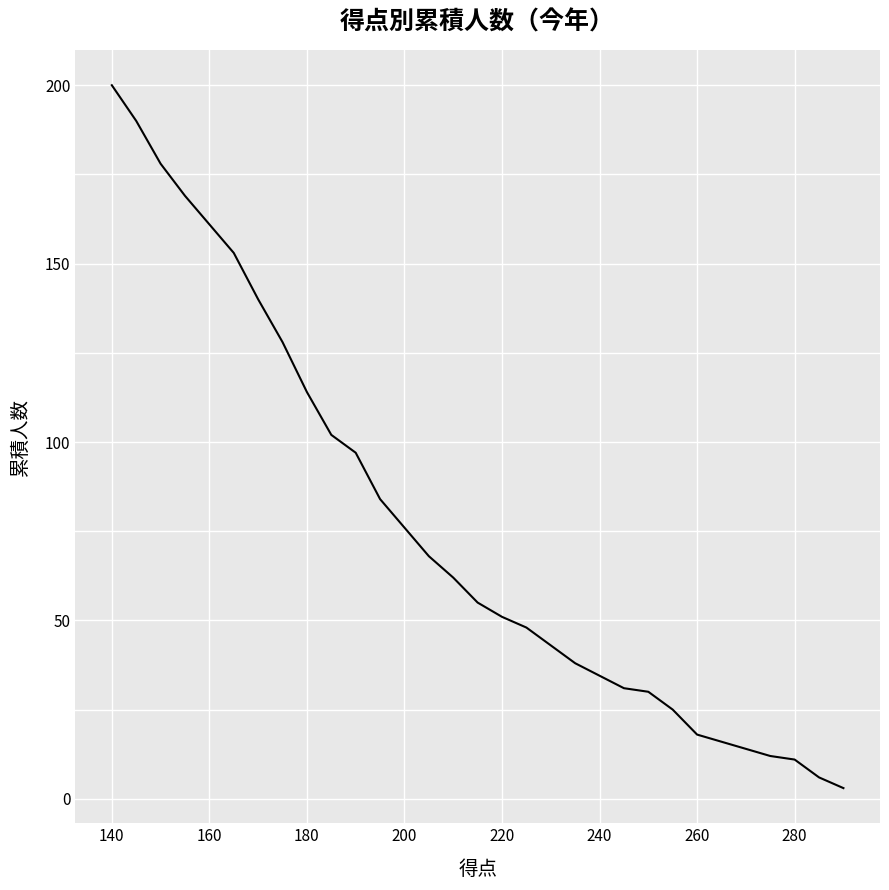

Does the chart display data point markers on the line(s)?

No